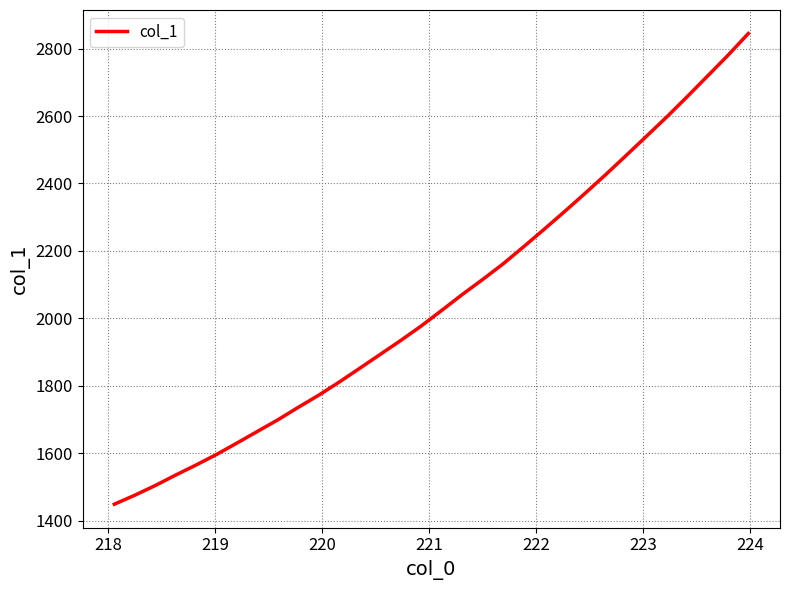

How many series are shown in this chart?

1